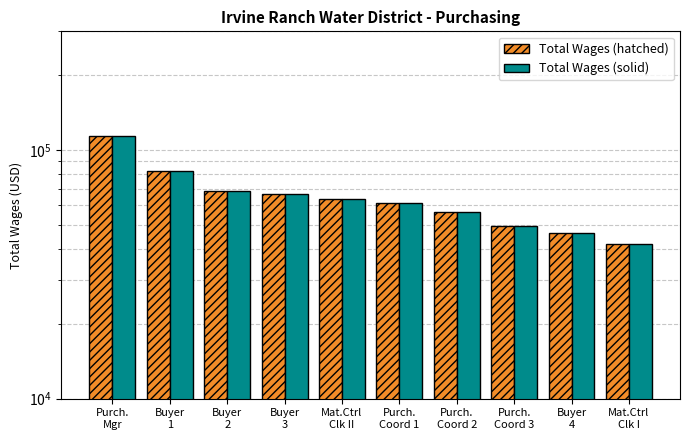

Reading right to left, transcribe all the data shown in this chart.

Total Wages (hatched): Mat.Ctrl
Clk I=42000	Buyer
4=46482	Purch.
Coord 3=49461	Purch.
Coord 2=56444	Purch.
Coord 1=60963	Mat.Ctrl
Clk II=63334	Buyer
3=66695	Buyer
2=68370	Buyer
1=82298	Purch.
Mgr=113660
Total Wages (solid): Mat.Ctrl
Clk I=42000	Buyer
4=46482	Purch.
Coord 3=49461	Purch.
Coord 2=56444	Purch.
Coord 1=60963	Mat.Ctrl
Clk II=63334	Buyer
3=66695	Buyer
2=68370	Buyer
1=82298	Purch.
Mgr=113660